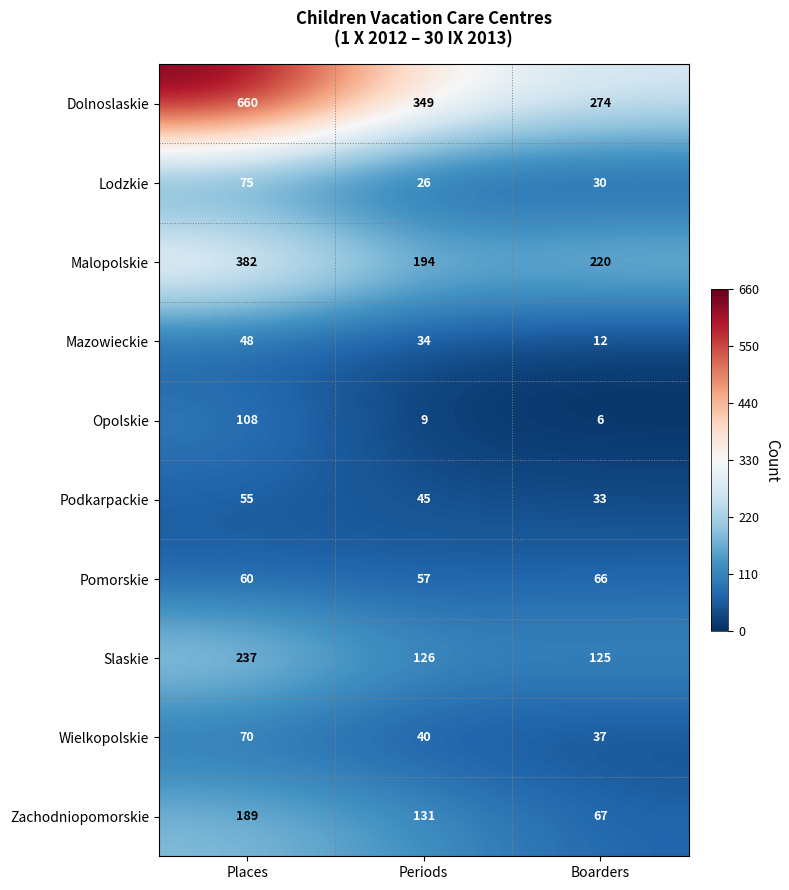

At which category is the sum across all series the highest?

Places